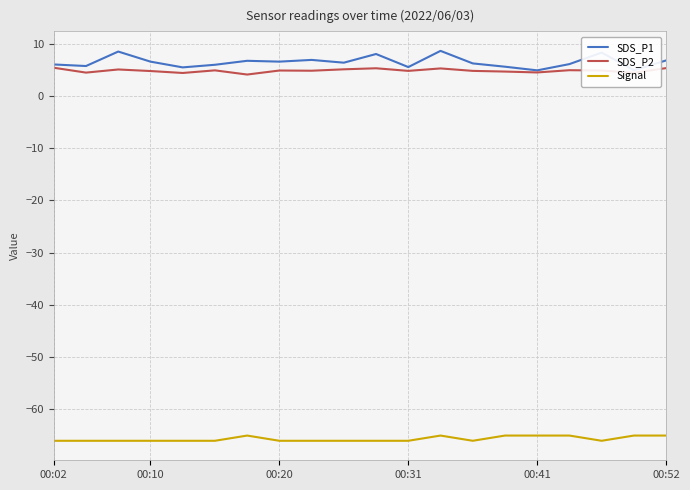

True or false: SDS_P2 and Signal cross at least once.

False